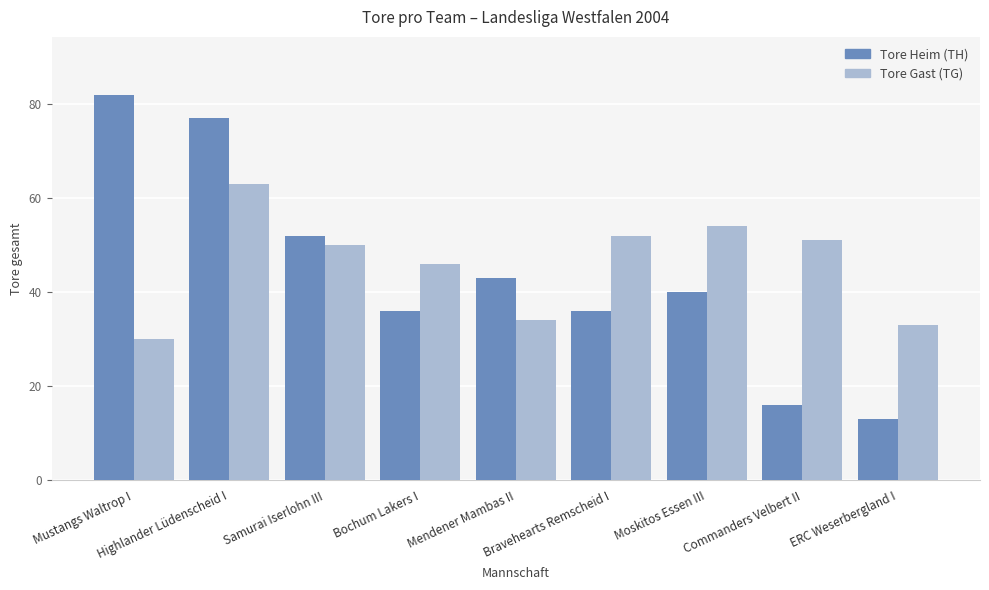

How many bars are there in total?

18